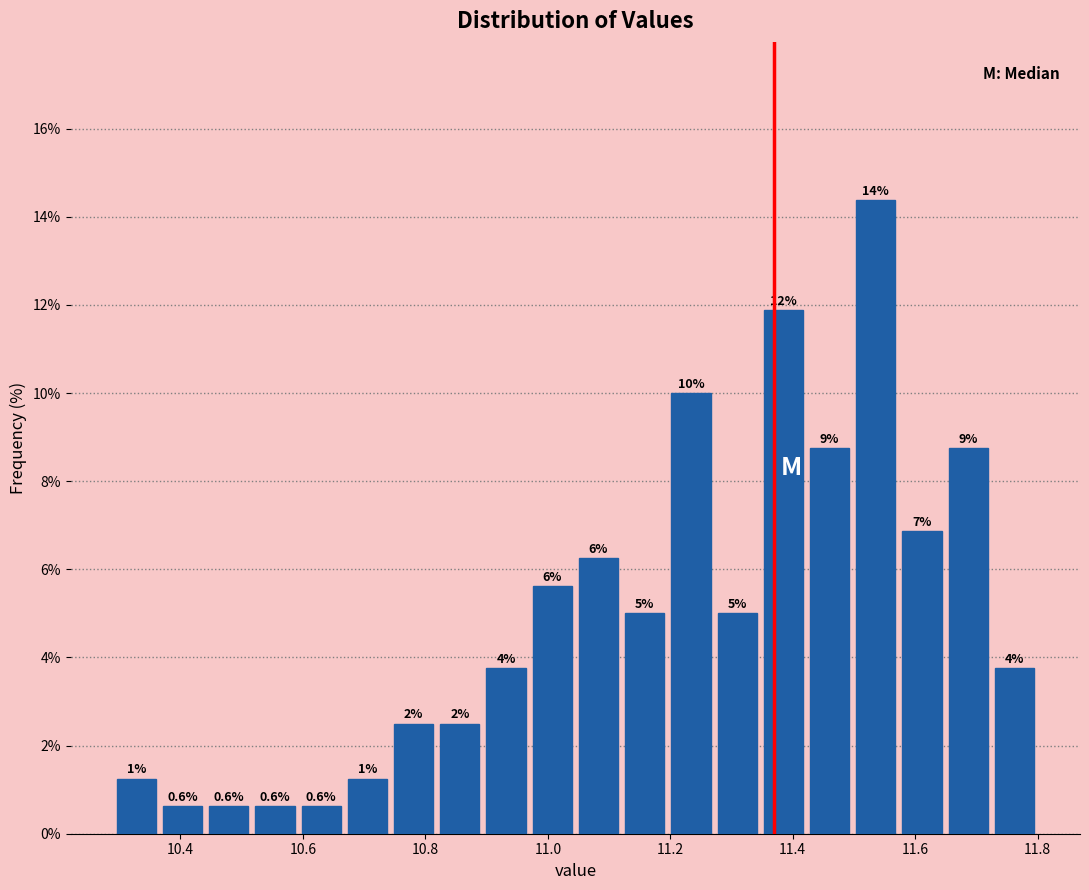

Read against the x-axis, roughly where is the centre of the tallest bar?

11.54